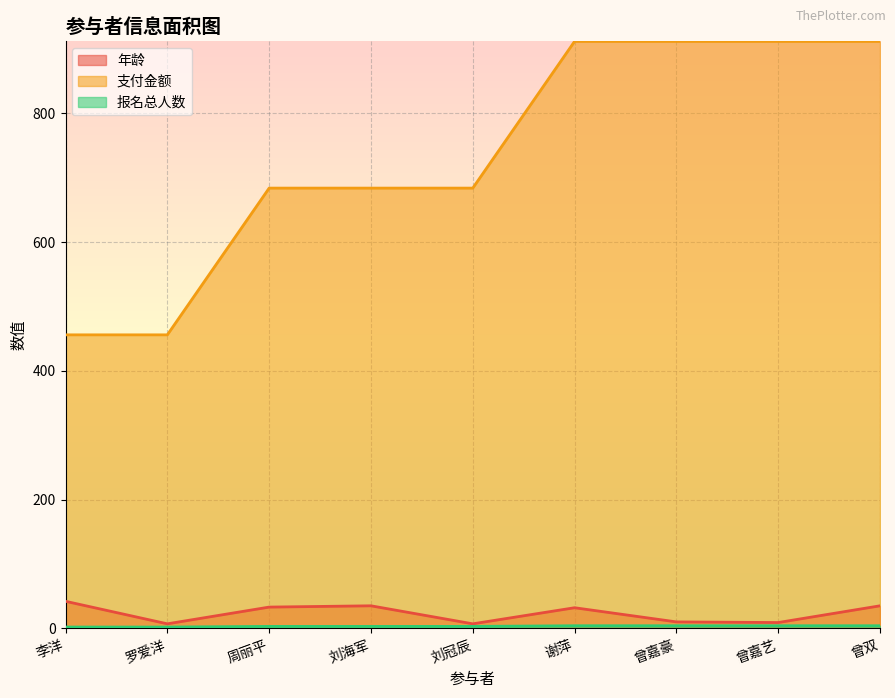

True or false: 年龄 and 支付金额 cross at least once.

False